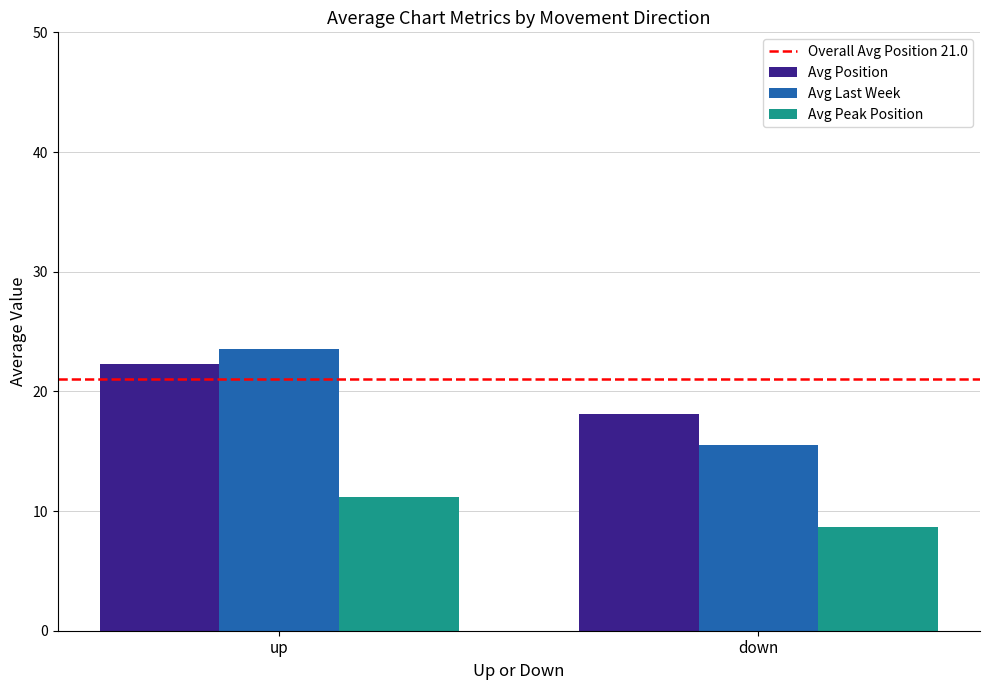

Which label corresponds to the smallest value in the chart?

down